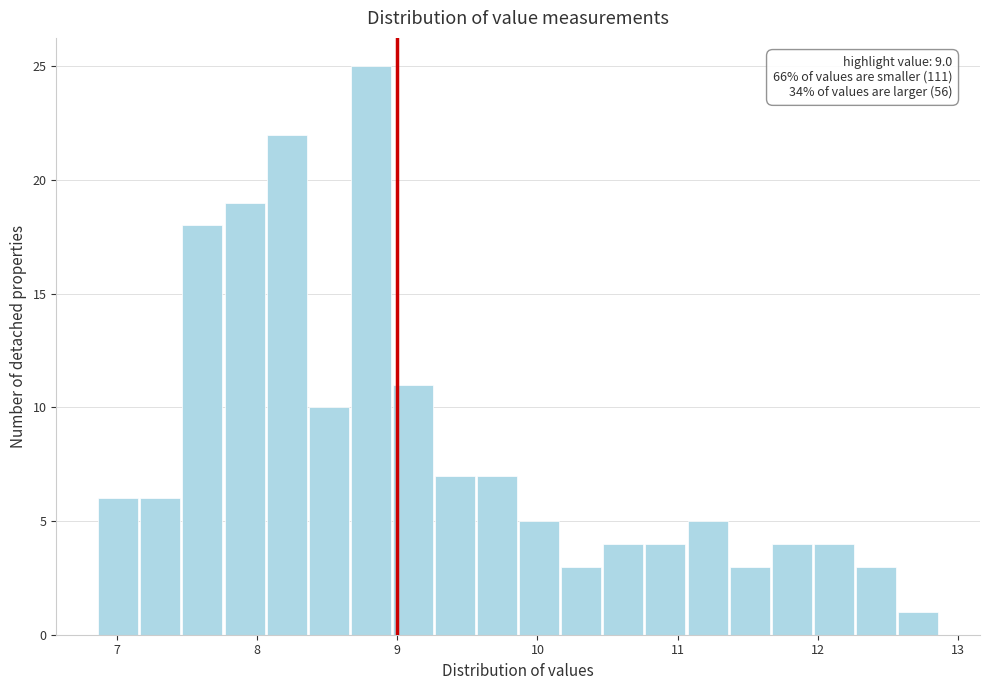

Read against the x-axis, roughly where is the centre of the tallest bar?

8.8